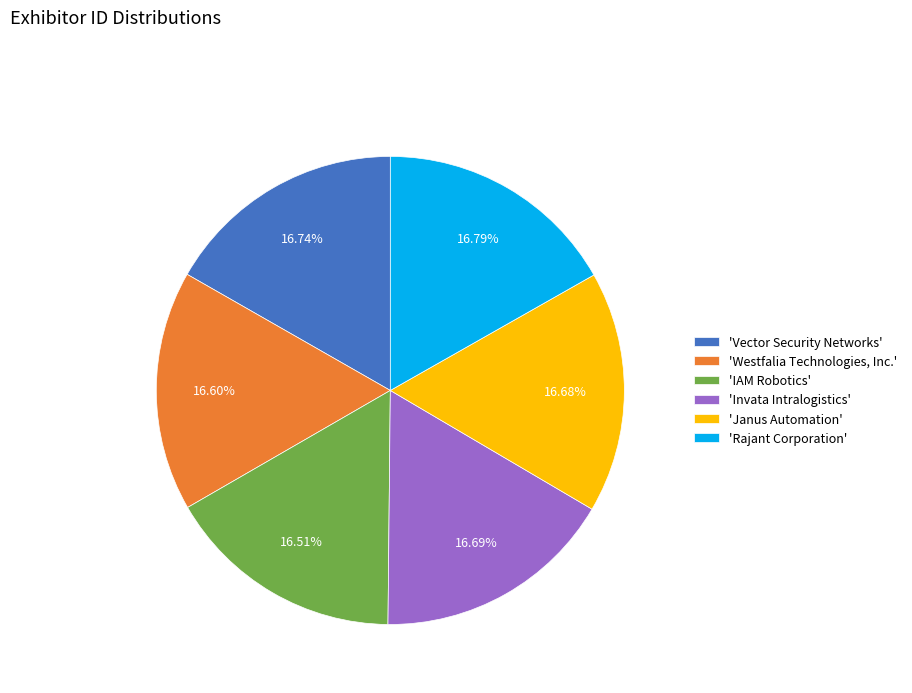

How many segments does this pie chart have?

6